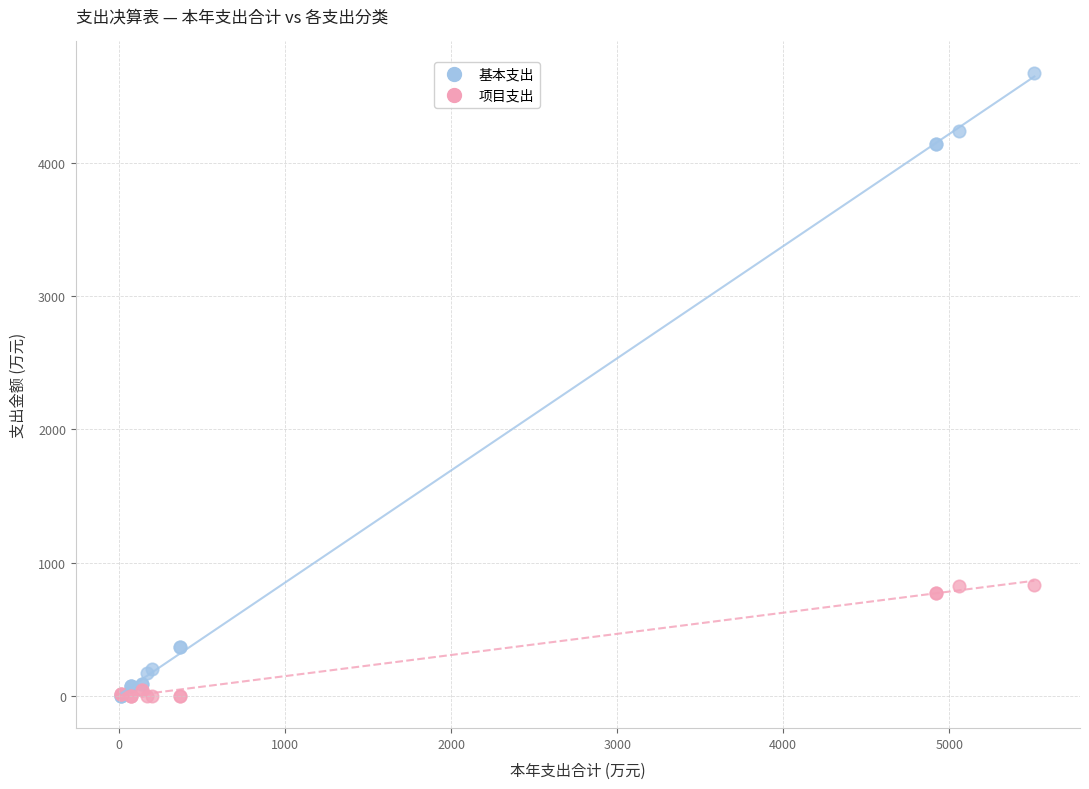

Which series has the largest Y range (max minus min)?

基本支出